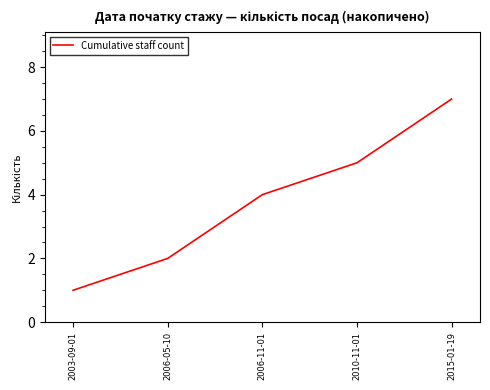

Is this an area chart (filled region under the line)?

No